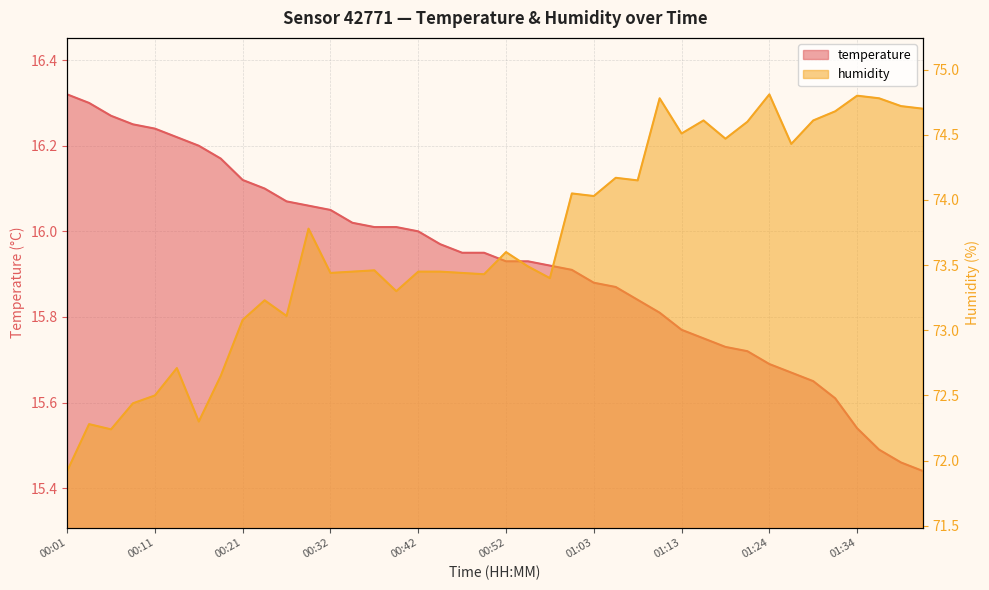

The value of humidity at 00:42 is 96.7. True or false?

False